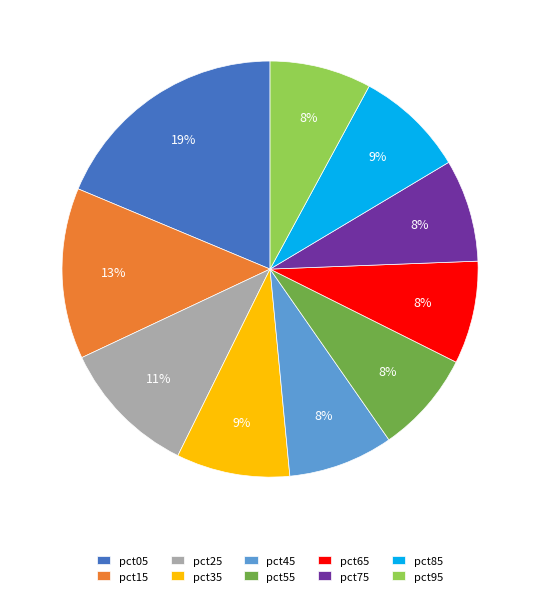

To the nearest percent, what portion does pct05 represent?

19%